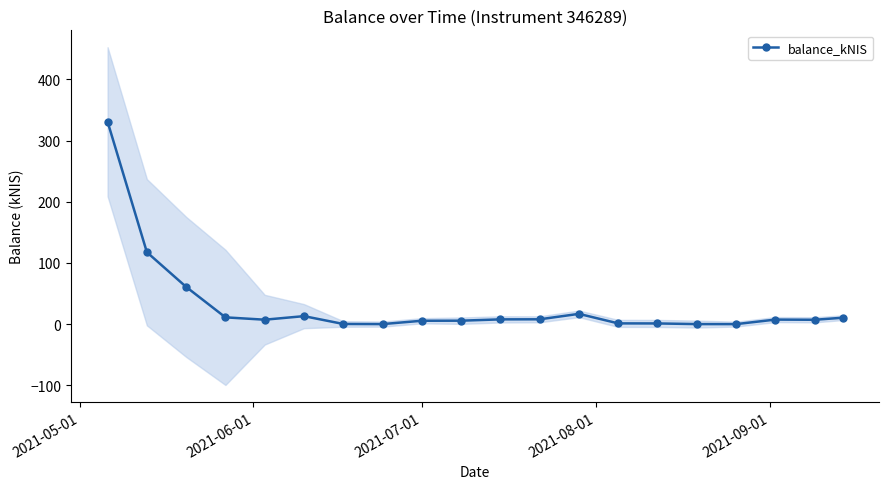

How many interior local peaks (higher than both neighbors) does the data have?

3